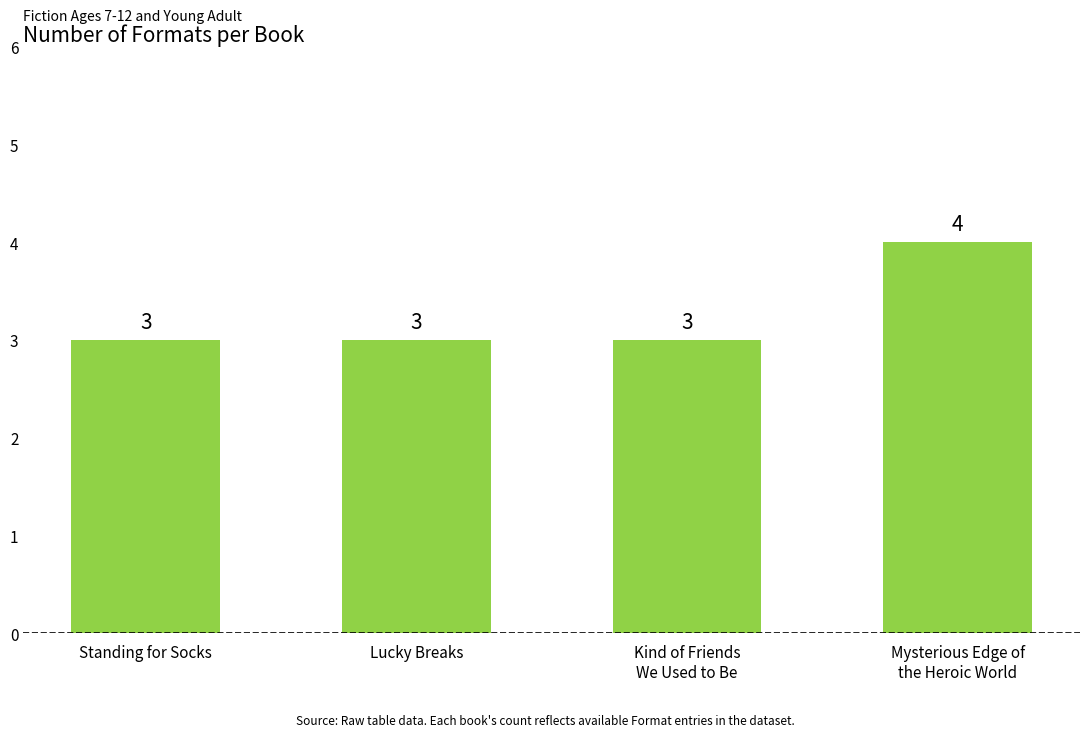

Is it true that the value at Mysterious Edge of
the Heroic World is 1?

False